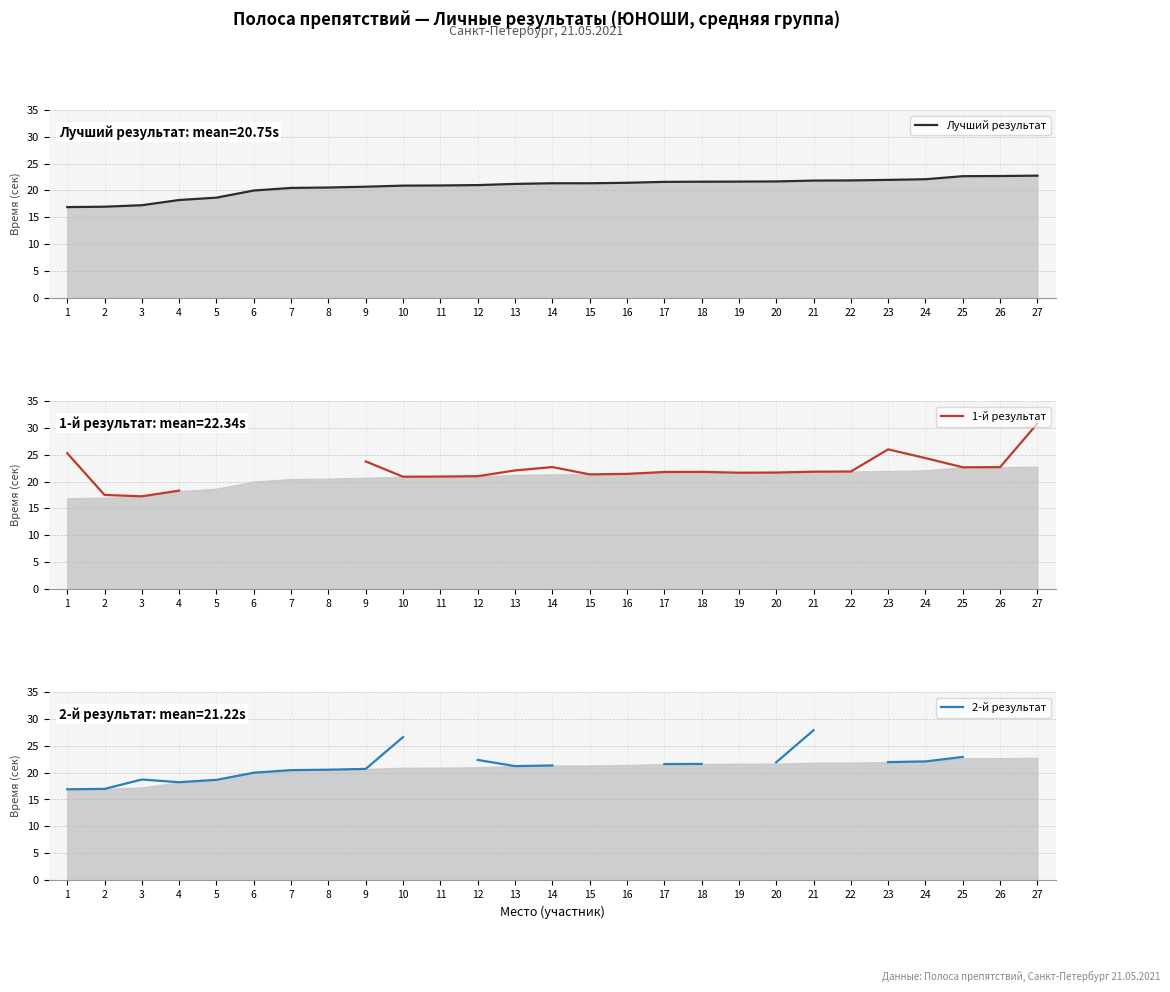

True or false: 2-й результат has a value of 28.5 at 1.

False